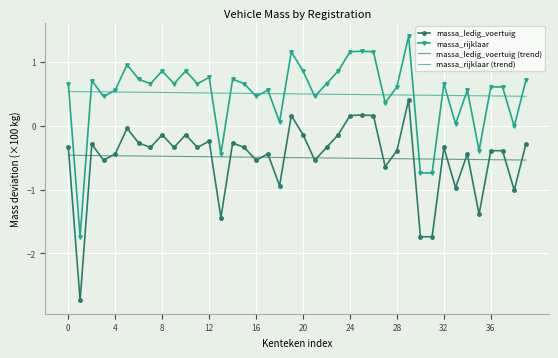

True or false: massa_rijklaar and massa_ledig_voertuig cross at least once.

False